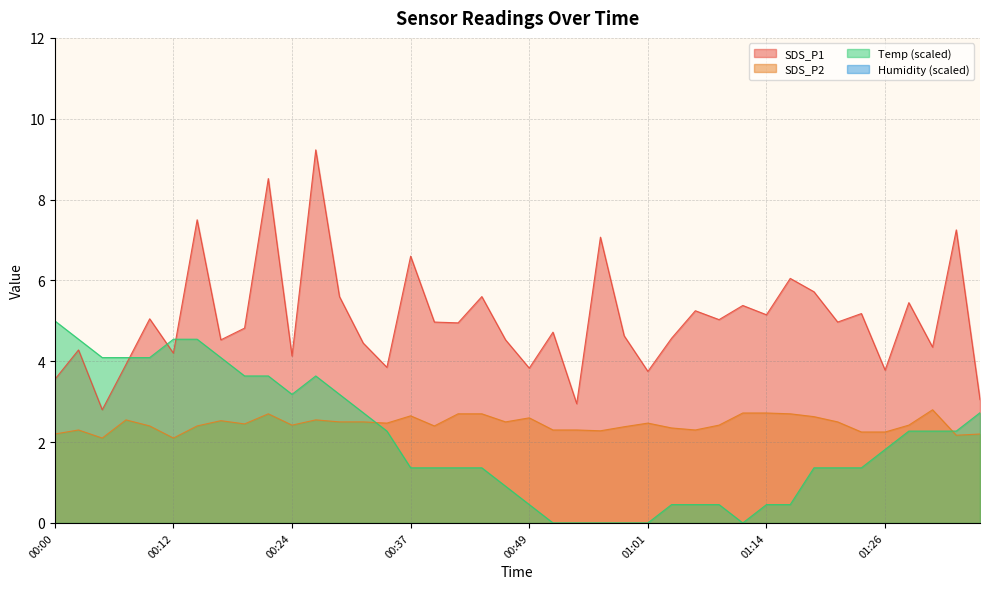

Between 00:39 and 01:21, which series saw the biggest shift?

SDS_P2